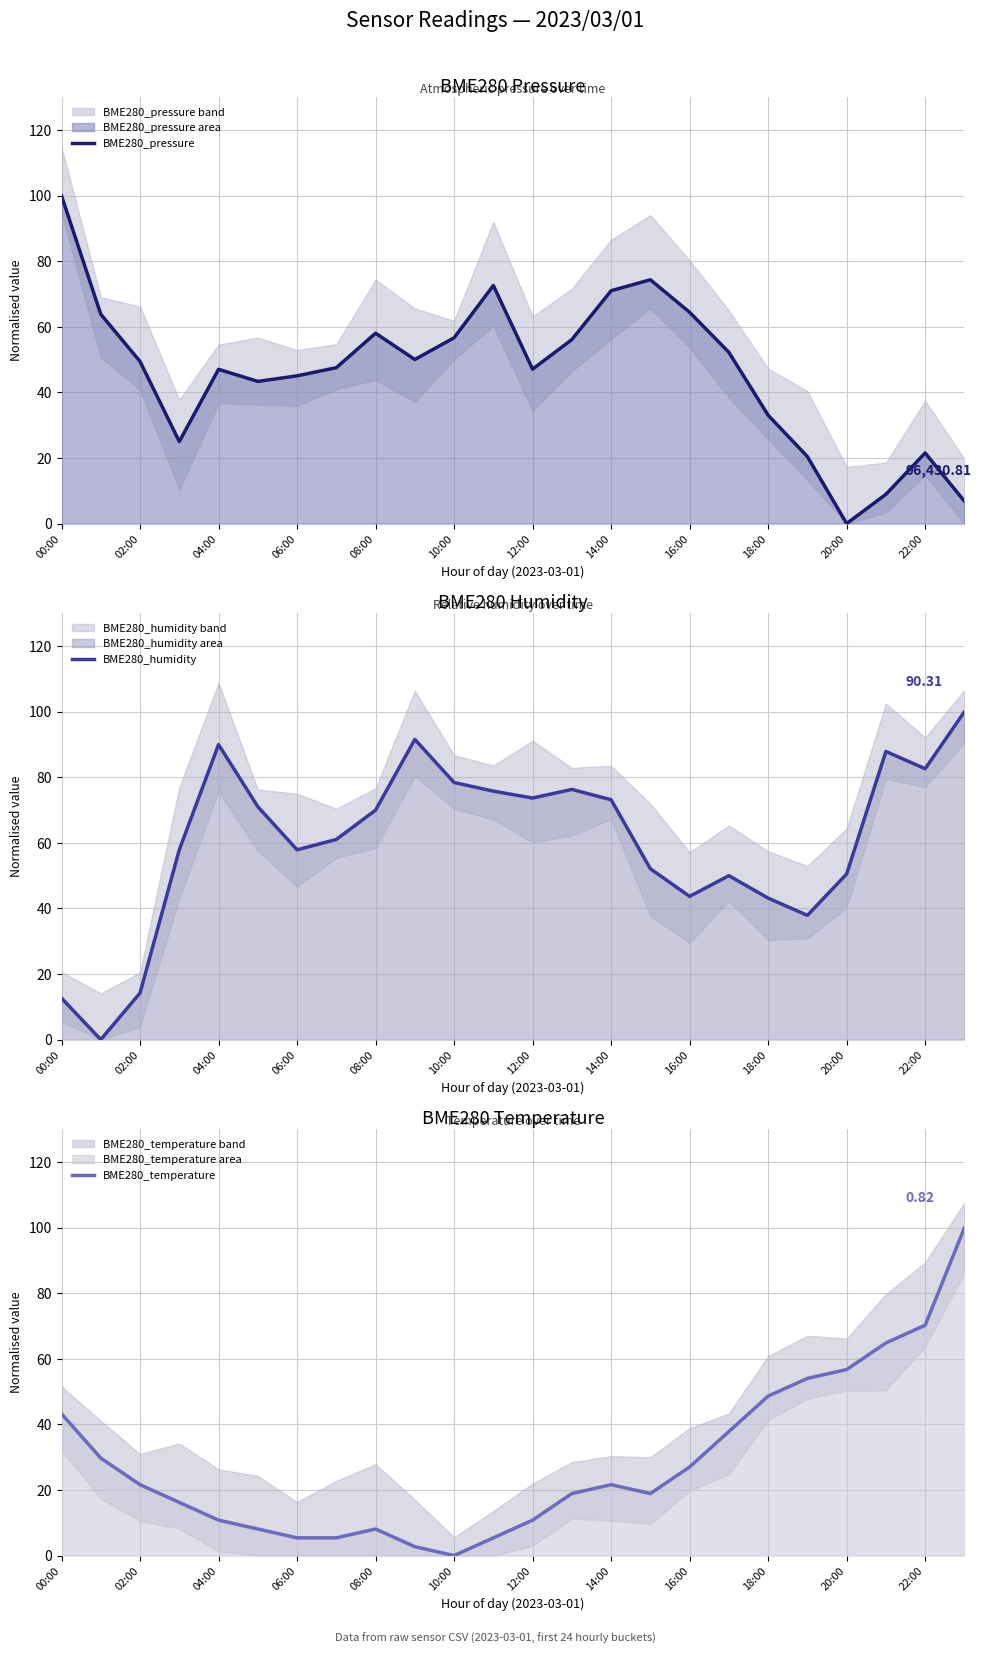

How many data points does each series have?

24